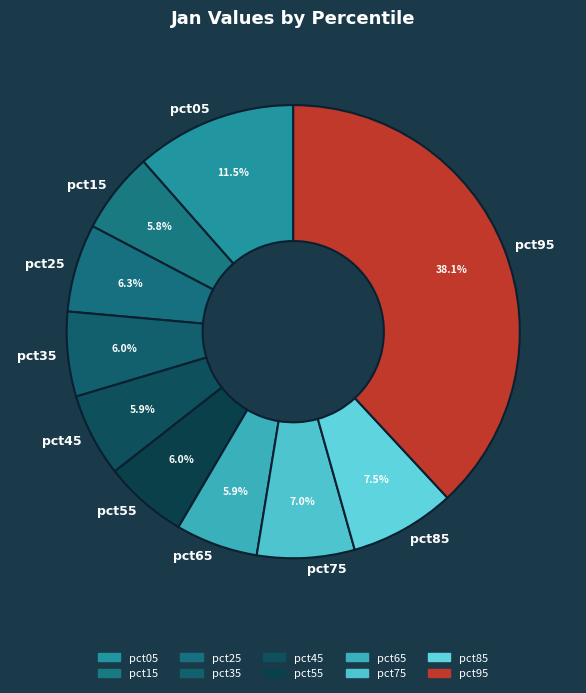

What percentage is NOT represented by pct85?

92.5%